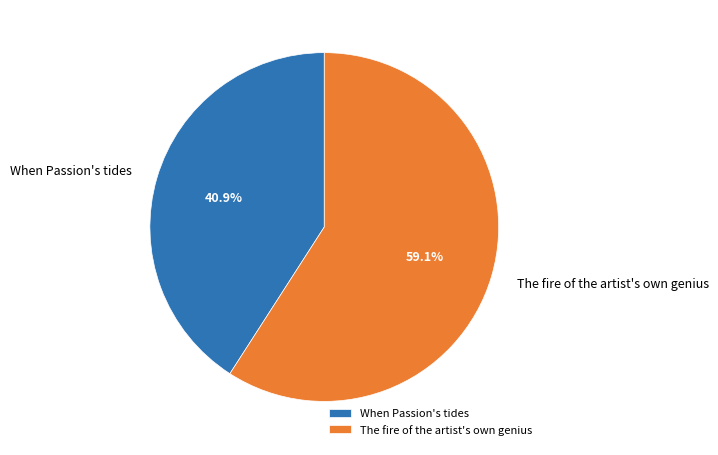

To the nearest percent, what is the combined percentage of The fire of the artist's own genius and When Passion's tides?

100%